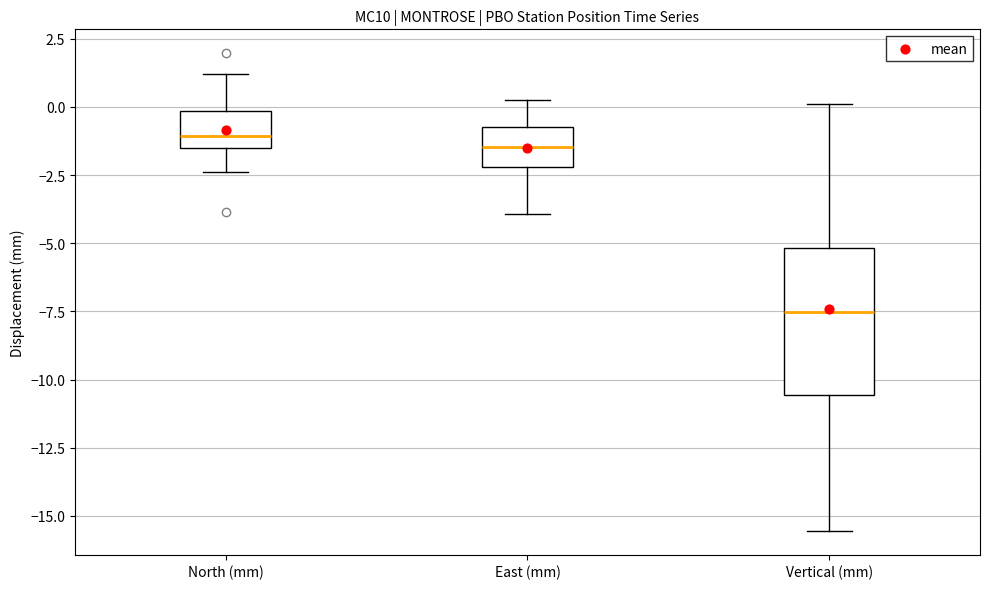

Reading left to right, transcribe this box plot: for each box, give where its median line is, the range the box spans, and where its two whiskers end, as read against the y-axis. The values are not printed on the chart, so give them approximately, as read against the axis.

North (mm): median -1.0, box -1.5 to 0.0, whiskers -2.5 to 1.0
East (mm): median -1.5, box -2.0 to -0.5, whiskers -4.0 to 0.0
Vertical (mm): median -7.5, box -10.5 to -5.0, whiskers -15.5 to 0.0